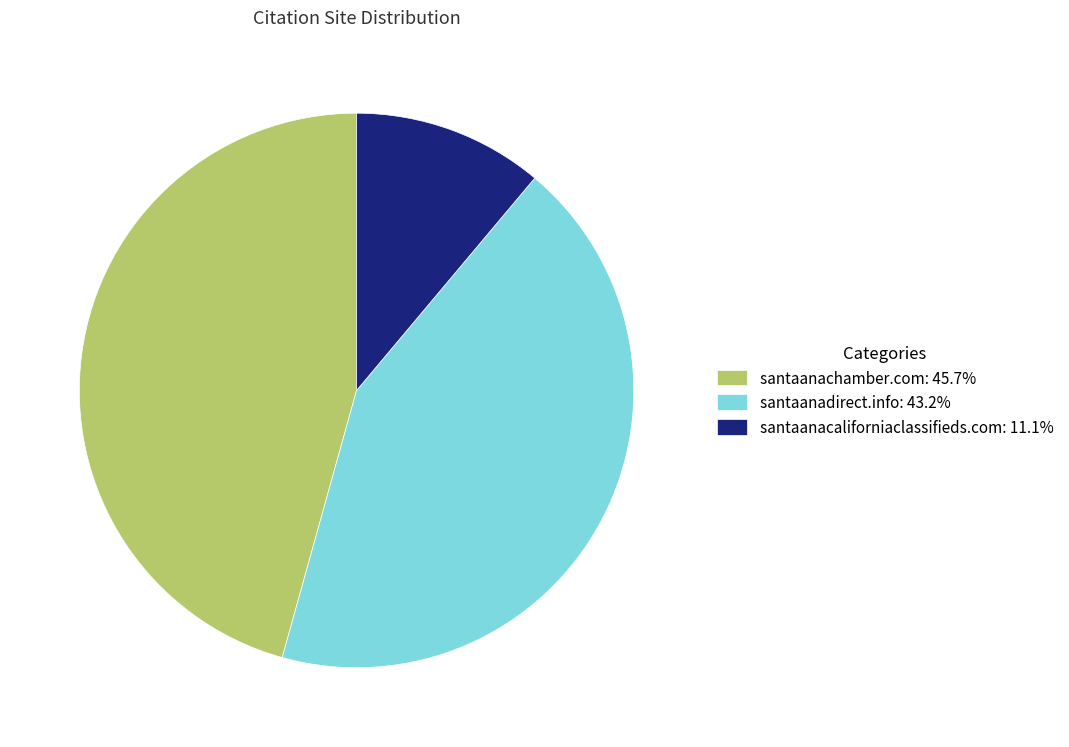

Rank the categories by value from highest to lowest.

santaanachamber.com, santaanadirect.info, santaanacaliforniaclassifieds.com